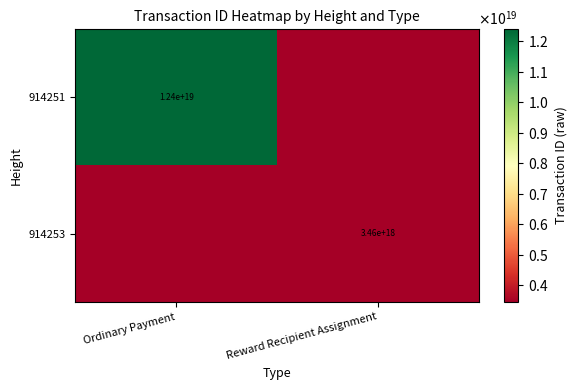

The 914251 series shows 12400000000000000000 at Ordinary Payment. True or false?

True